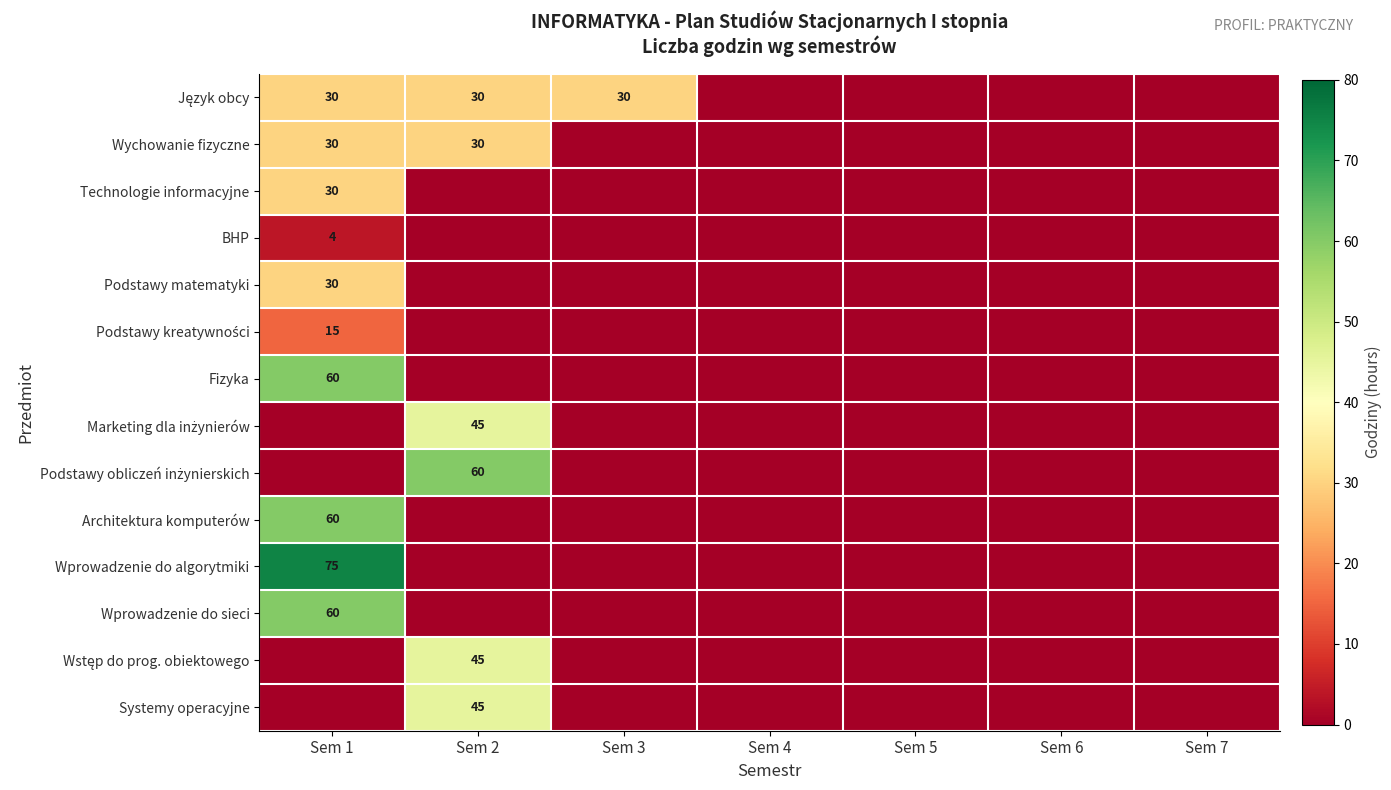

Which has a higher value, Sem 3 or Sem 5?

Sem 3